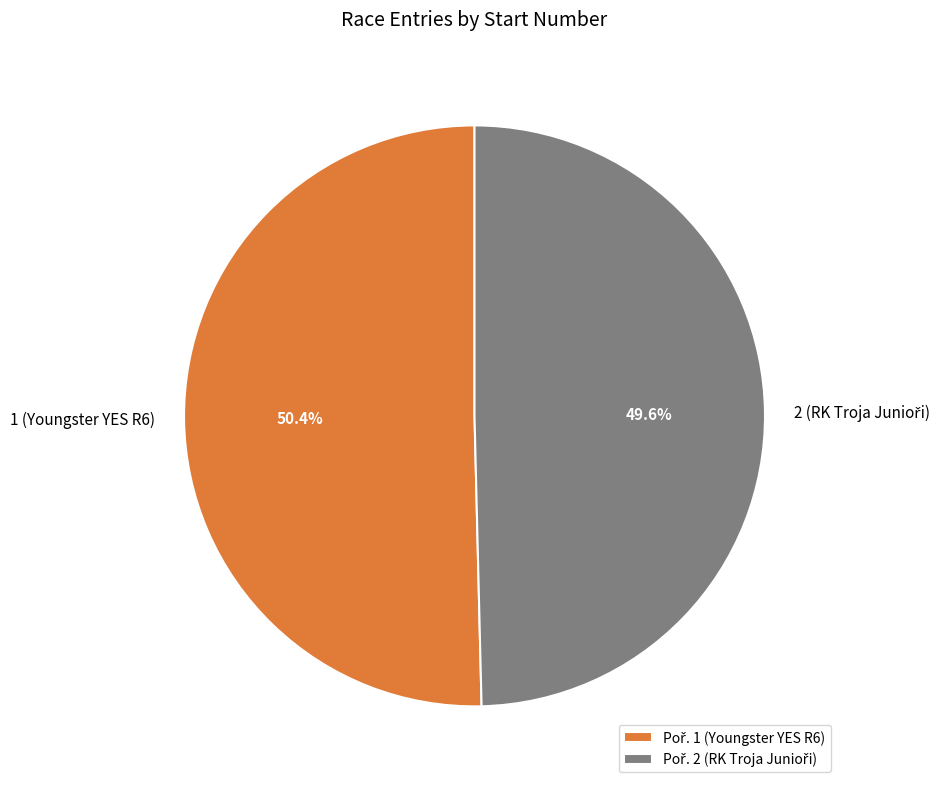

Is there a majority slice in this chart?

Yes